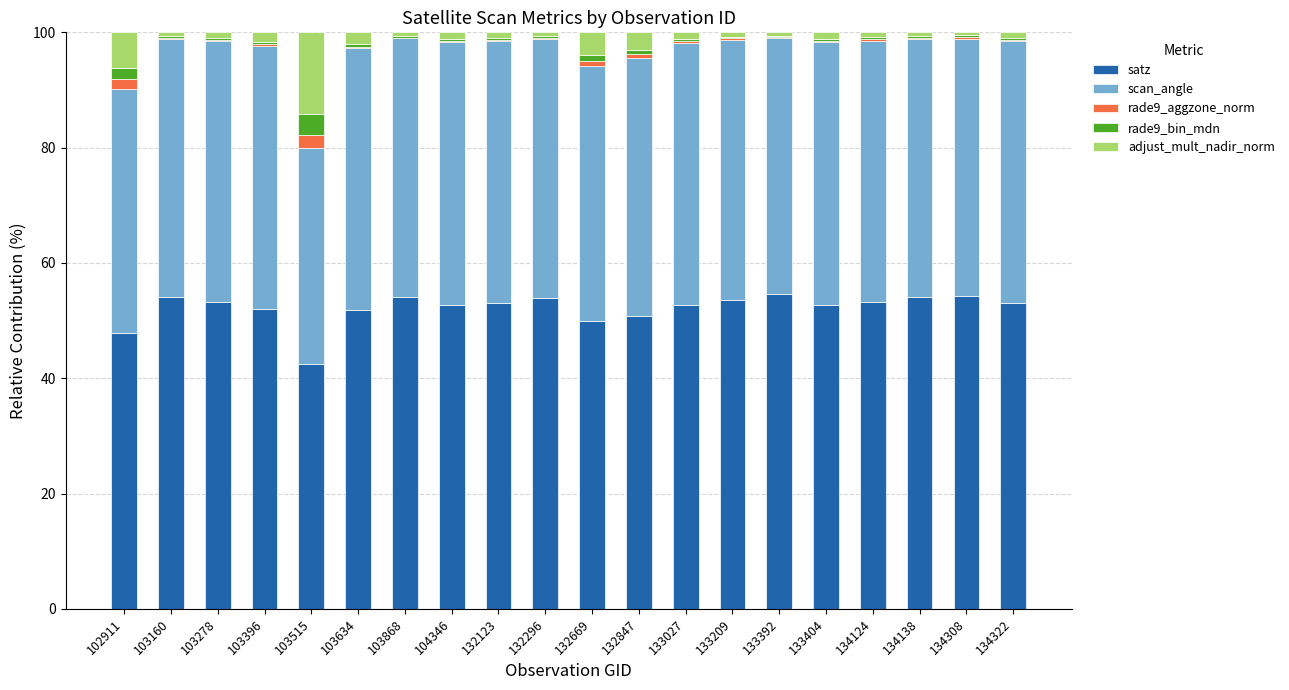

How many distinct data groups are displayed?

5